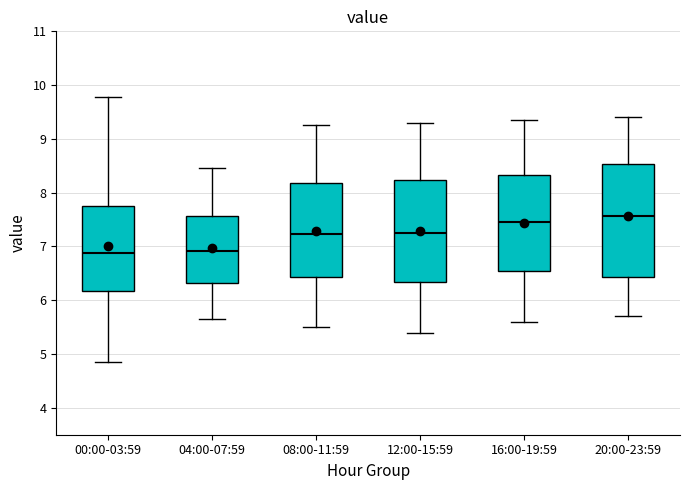

Where is the lower edge of the box for 16:00-19:59 on the y-axis? The values are not printed on the chart, so give them approximately, as read against the axis.

6.5